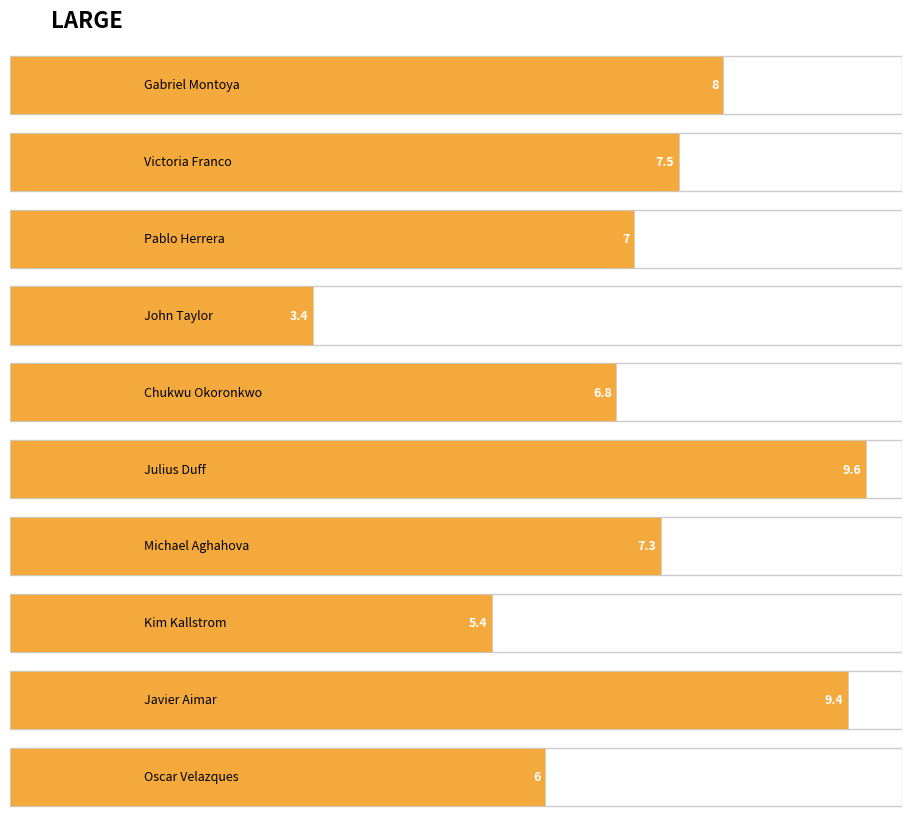

At which label does the data first exceed 7?

Gabriel Montoya